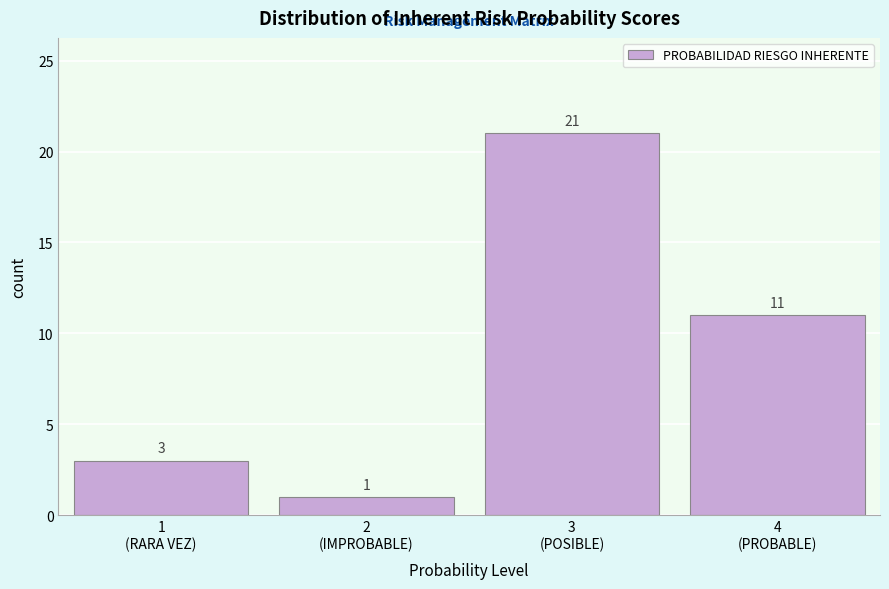

Reading left to right, extract all data points from this chart.

3	1	21	11